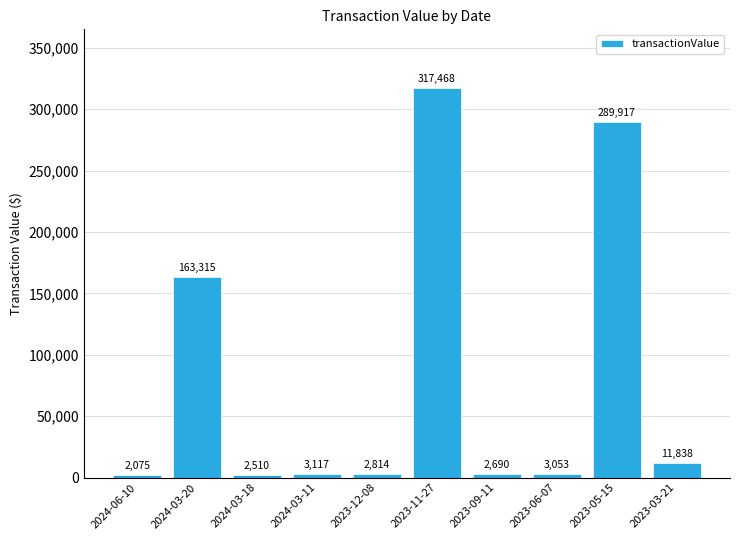

At which category does the chart reach its minimum across all series?

2024-06-10